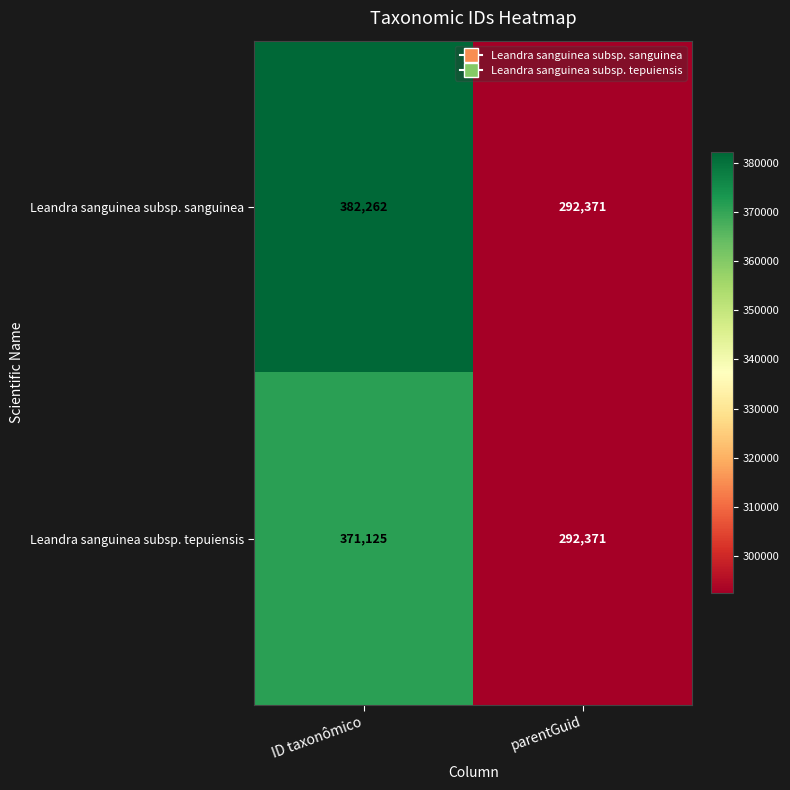

Is it true that Leandra sanguinea subsp. tepuiensis equals 292371 at parentGuid?

True